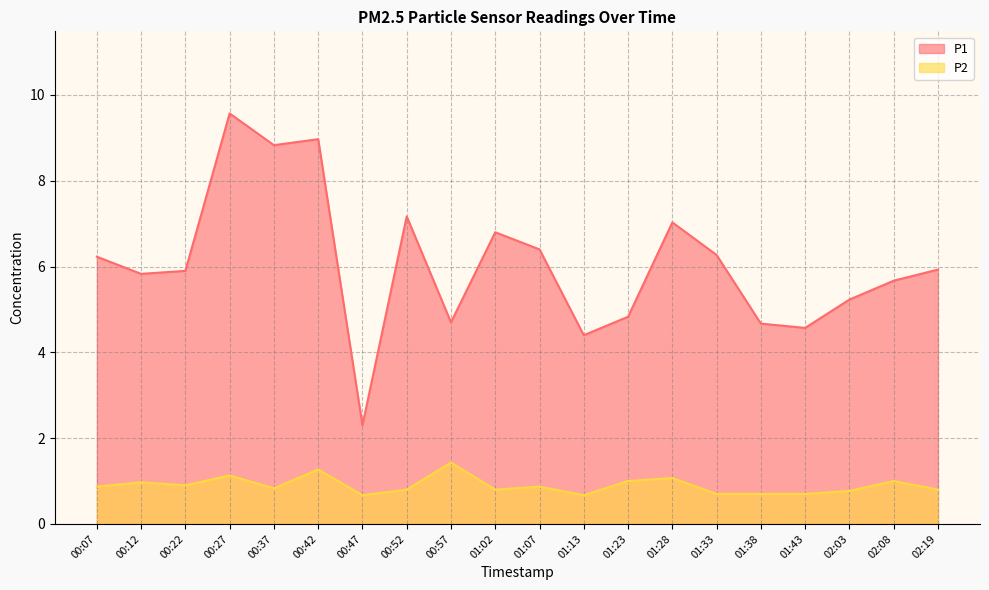

True or false: P2 has a value of 2.1 at 00:42.

False